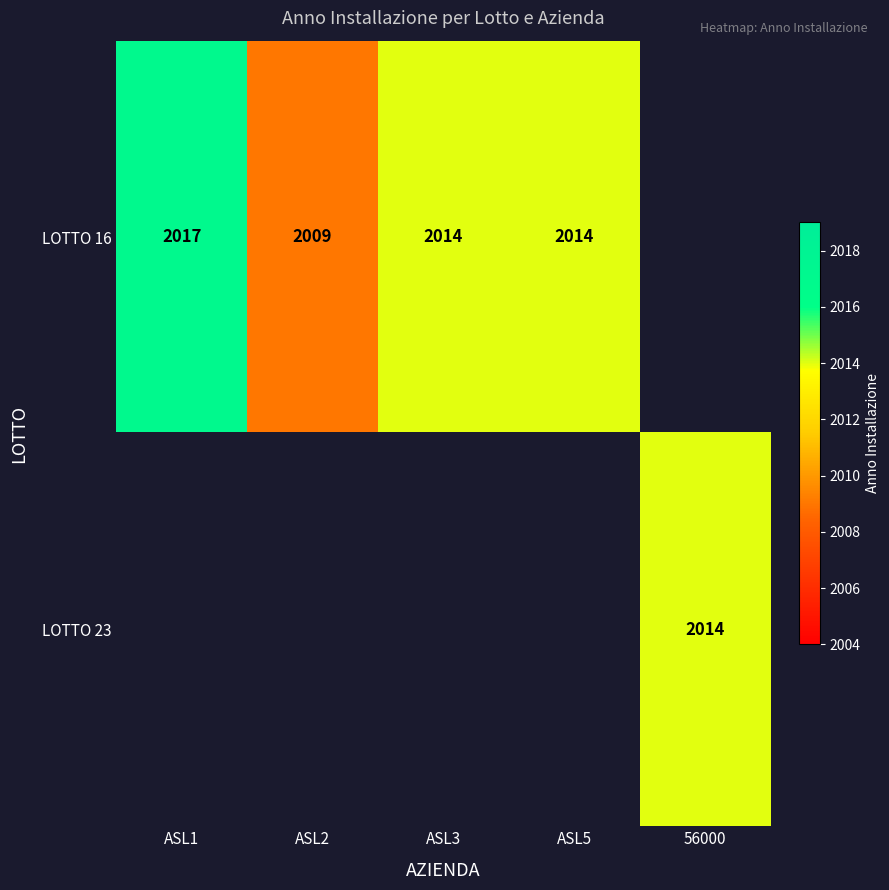

At how many categories does at least one series exceed 2016?

1